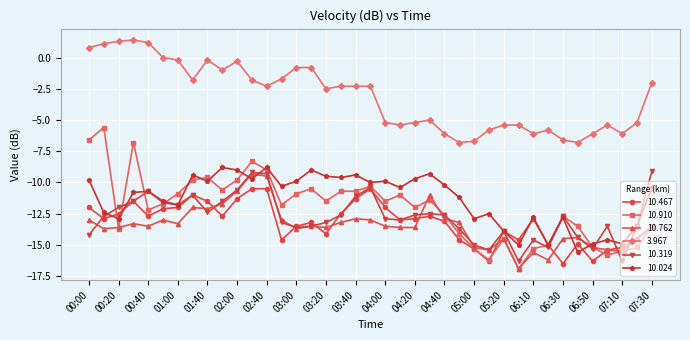

What is the value of the 10.319 point at the 39th from the left?

-9.1